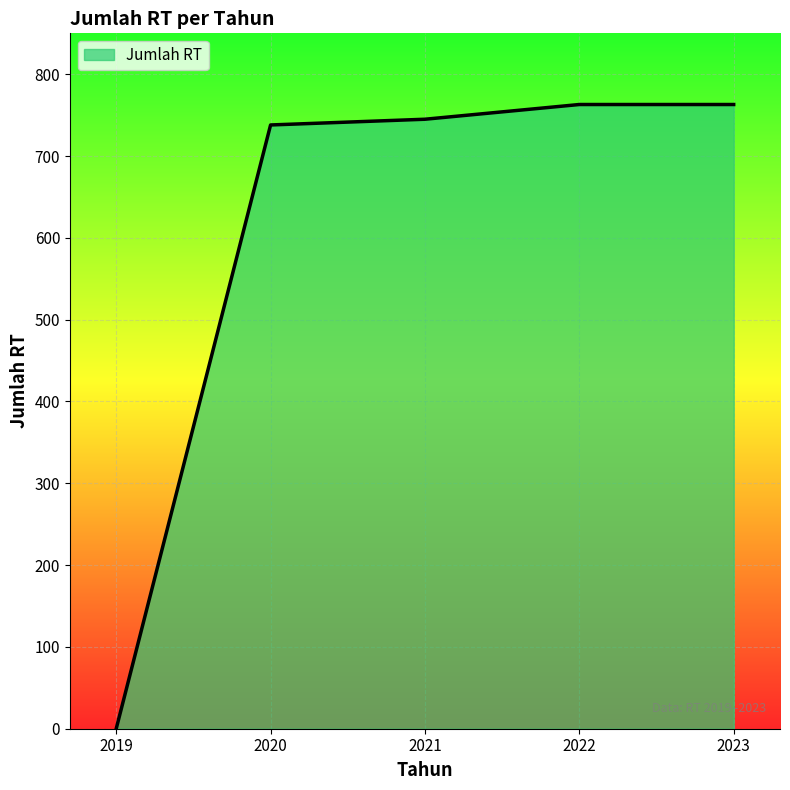

What is the maximum value shown in the chart?

763